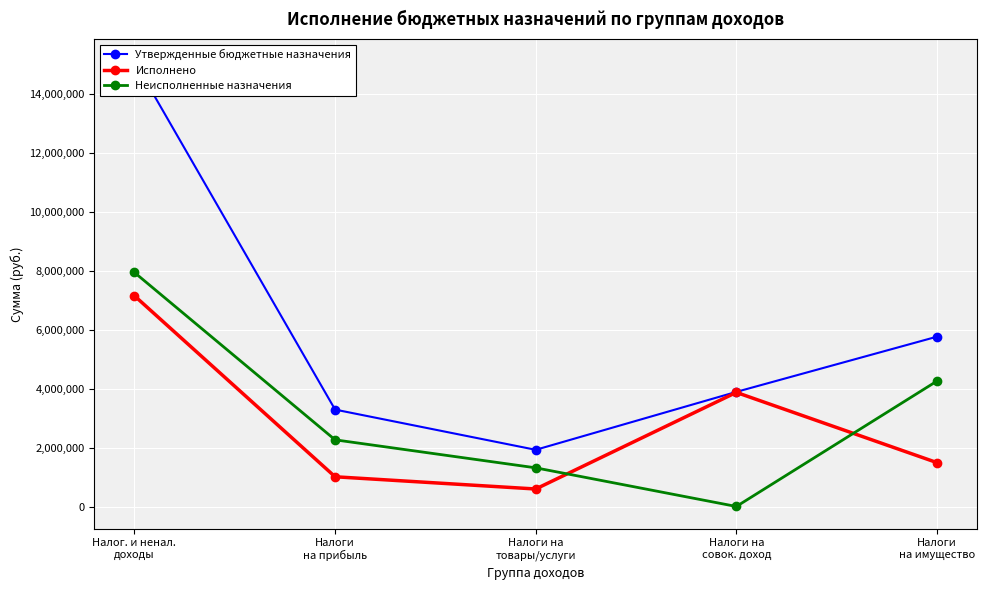

True or false: Неисполненные назначения has a value of 7017998.0 at Налоги
на имущество.

False